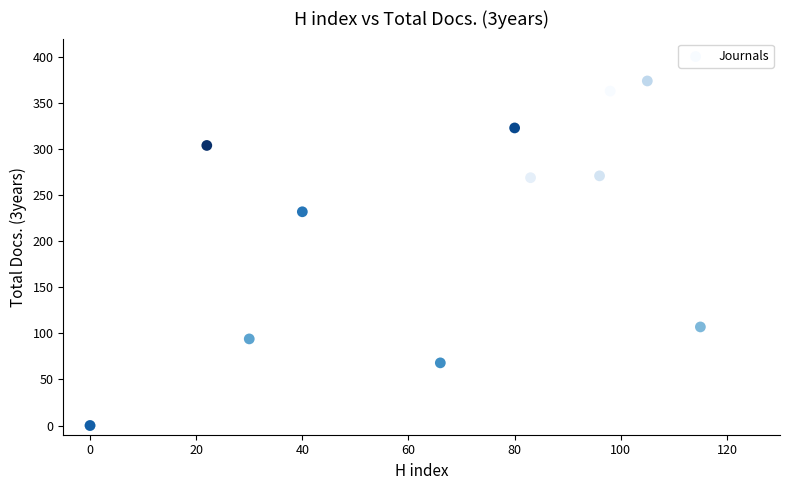

What Y value in the scatter plot is closest to 187?

232